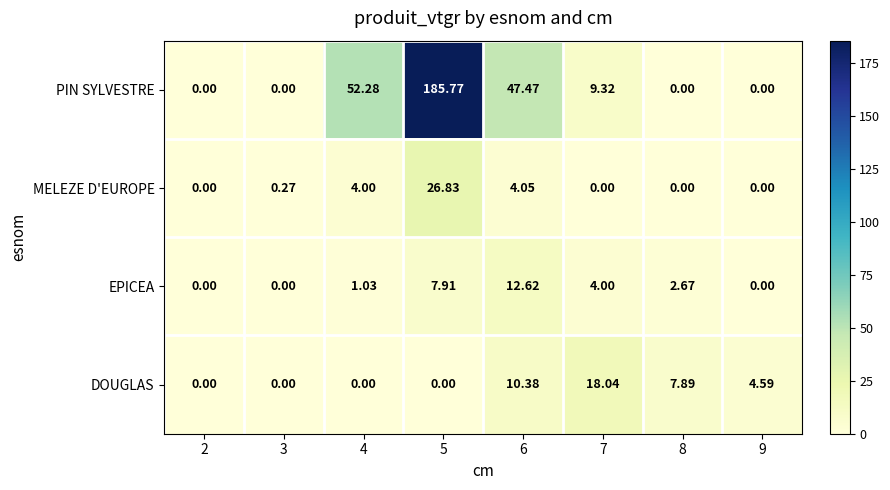

List the series in order of their peak value, lowest first.

EPICEA, DOUGLAS, MELEZE D'EUROPE, PIN SYLVESTRE